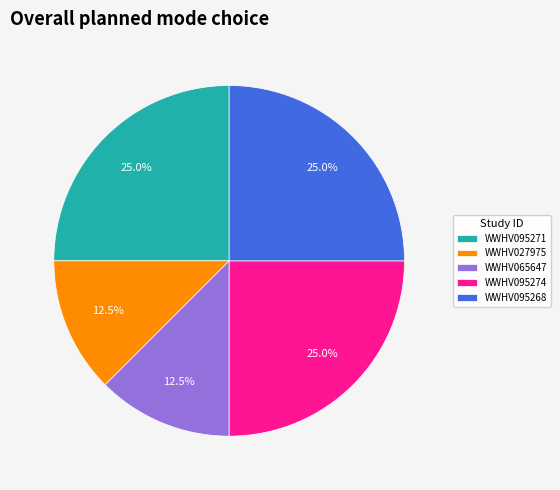

Does WWHV095271 represent more than half of the total?

No